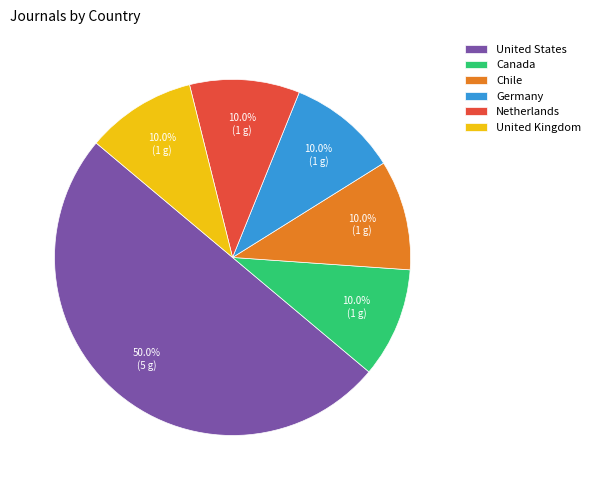

Which slice is the largest?

United States